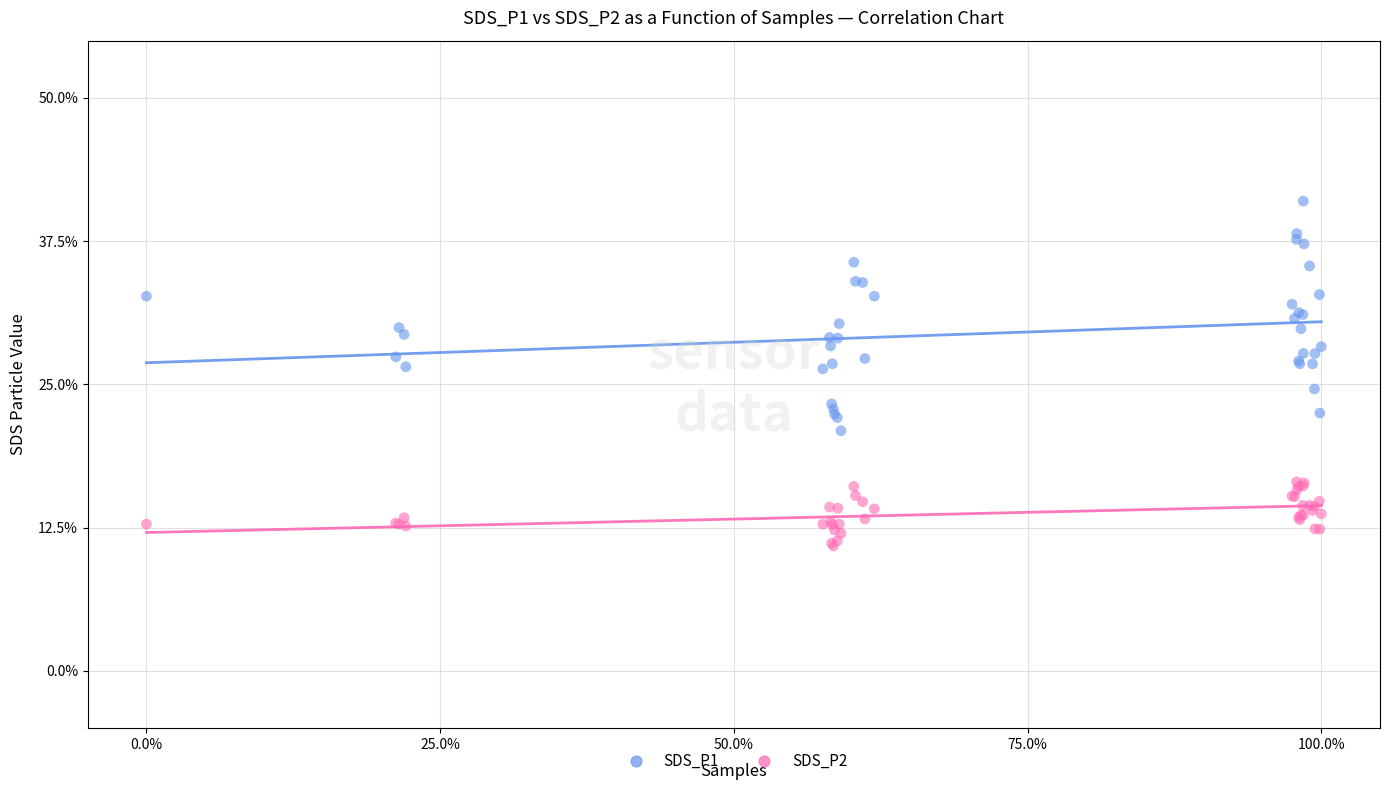

Which series reaches the minimum Y coordinate?

SDS_P2